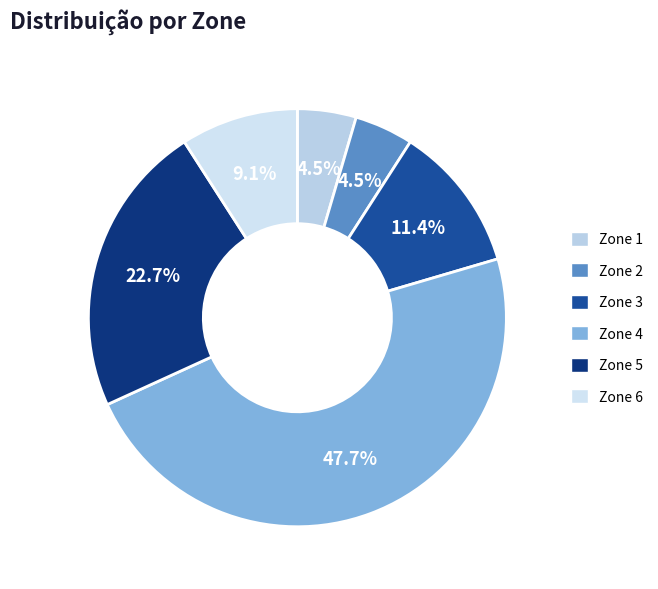

Does Zone 4 account for over 50% of the chart?

No